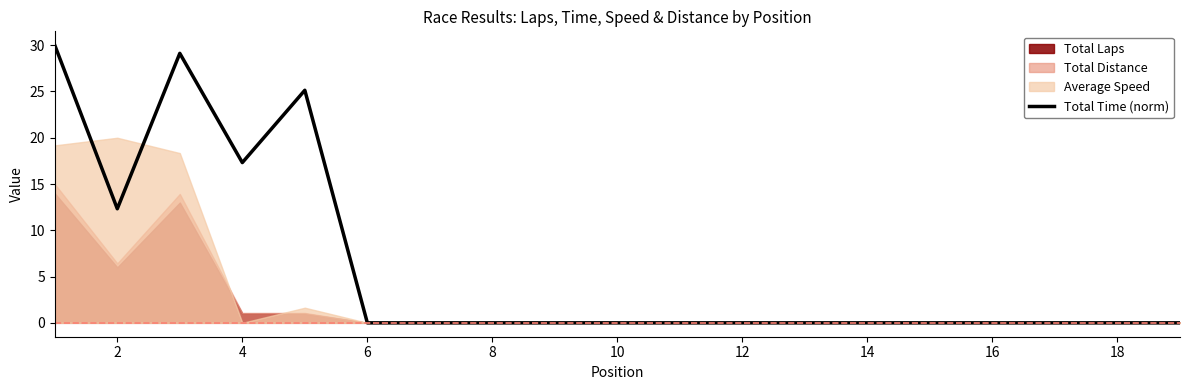

The value of Total Time (norm) at 6 is 10.6. True or false?

False